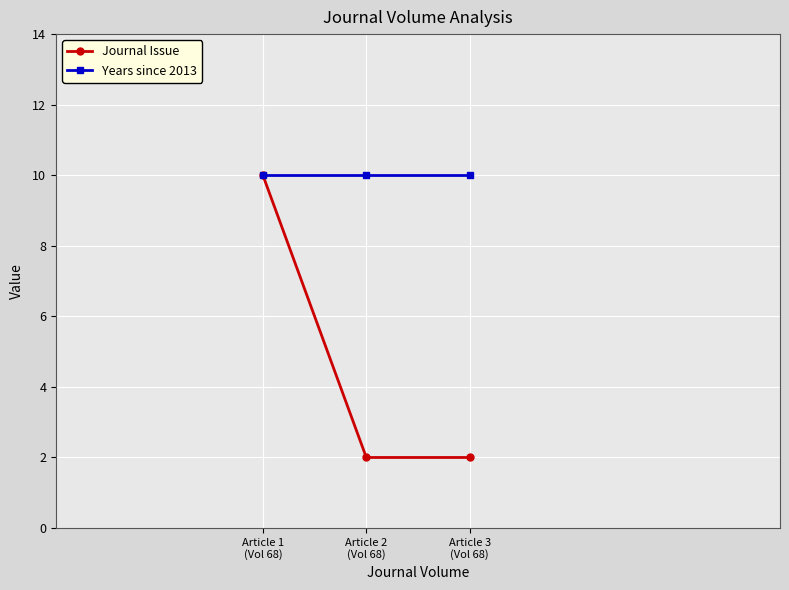

The Journal Issue series shows 13 at Article 1
(Vol 68). True or false?

False